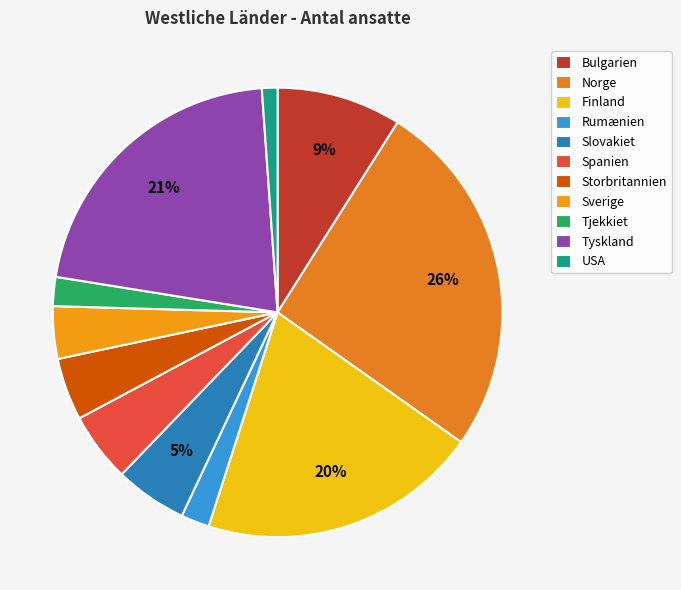

How much of the chart is everything except Tjekkiet?

97.9%